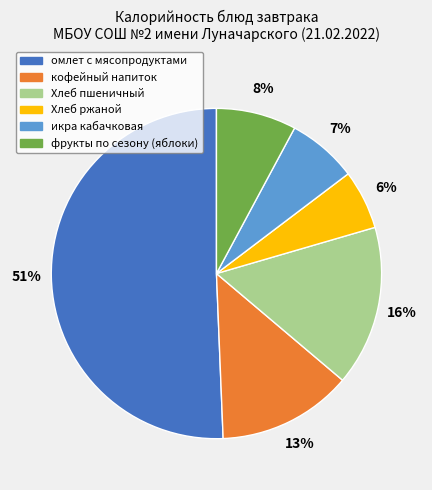

Which category has the biggest portion of the pie?

омлет с мясопродуктами